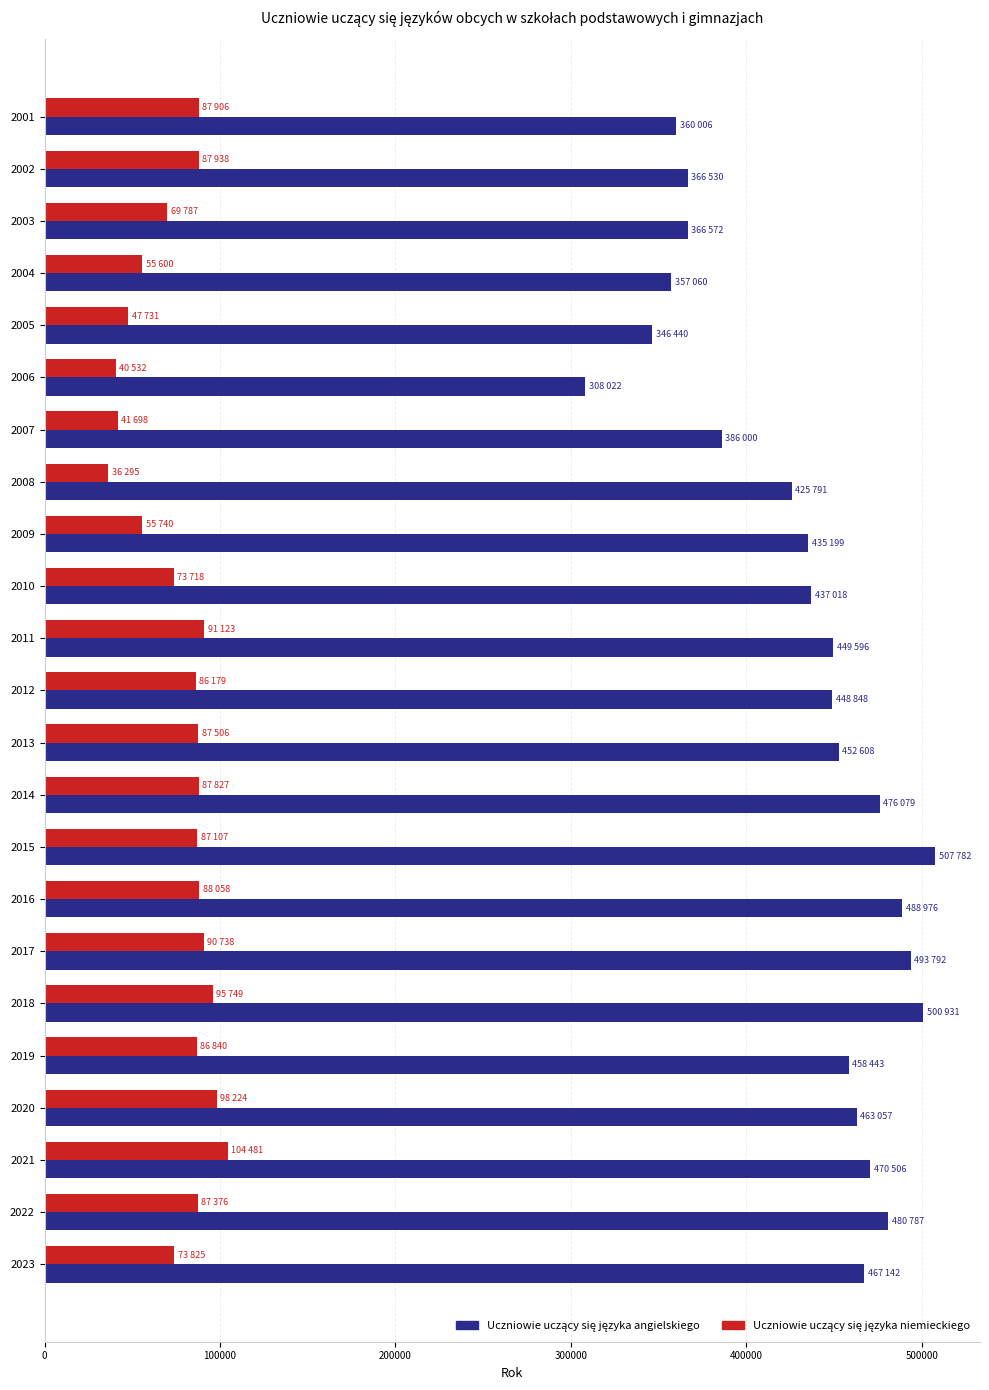

What is the minimum value shown in the chart?

36295